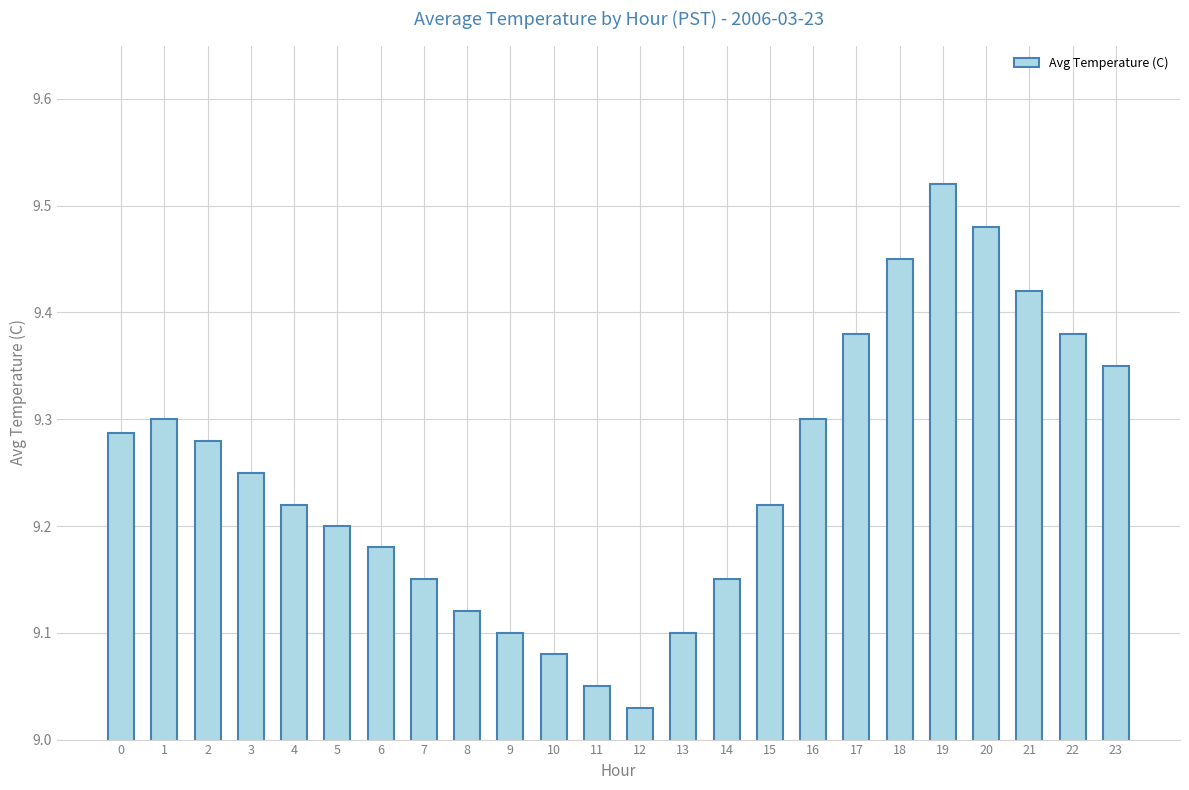

At which category does the chart reach its peak across all series?

19